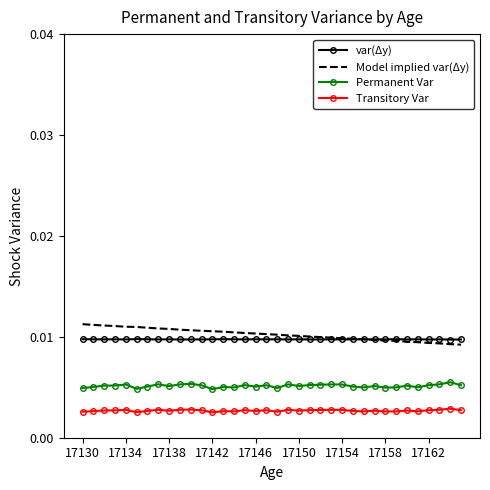

True or false: var(Δy) and Transitory Var intersect in this chart.

False